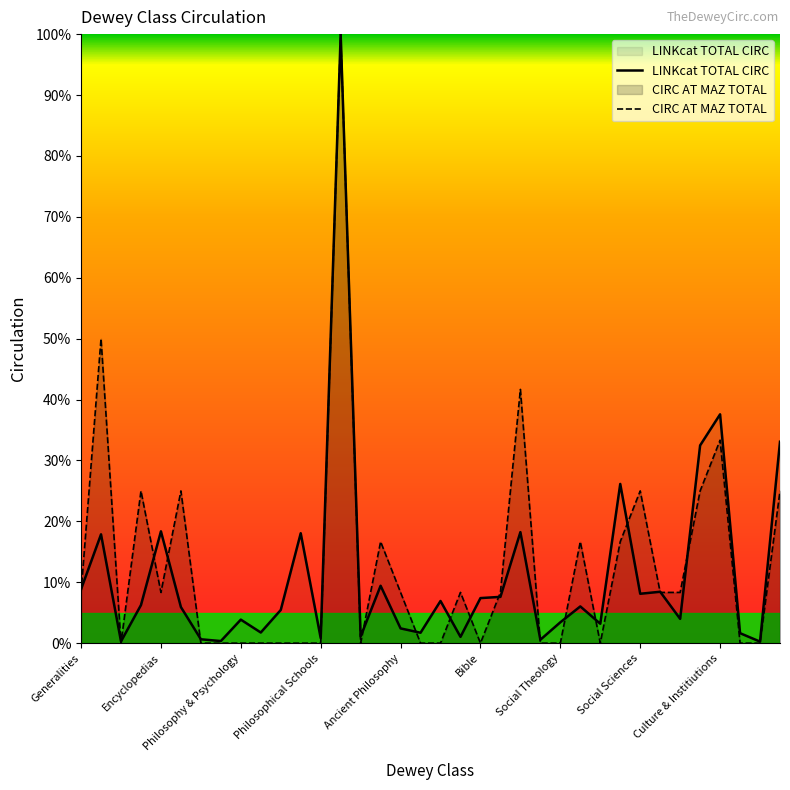

The CIRC AT MAZ TOTAL series shows -48.0 at Social Theology. True or false?

False